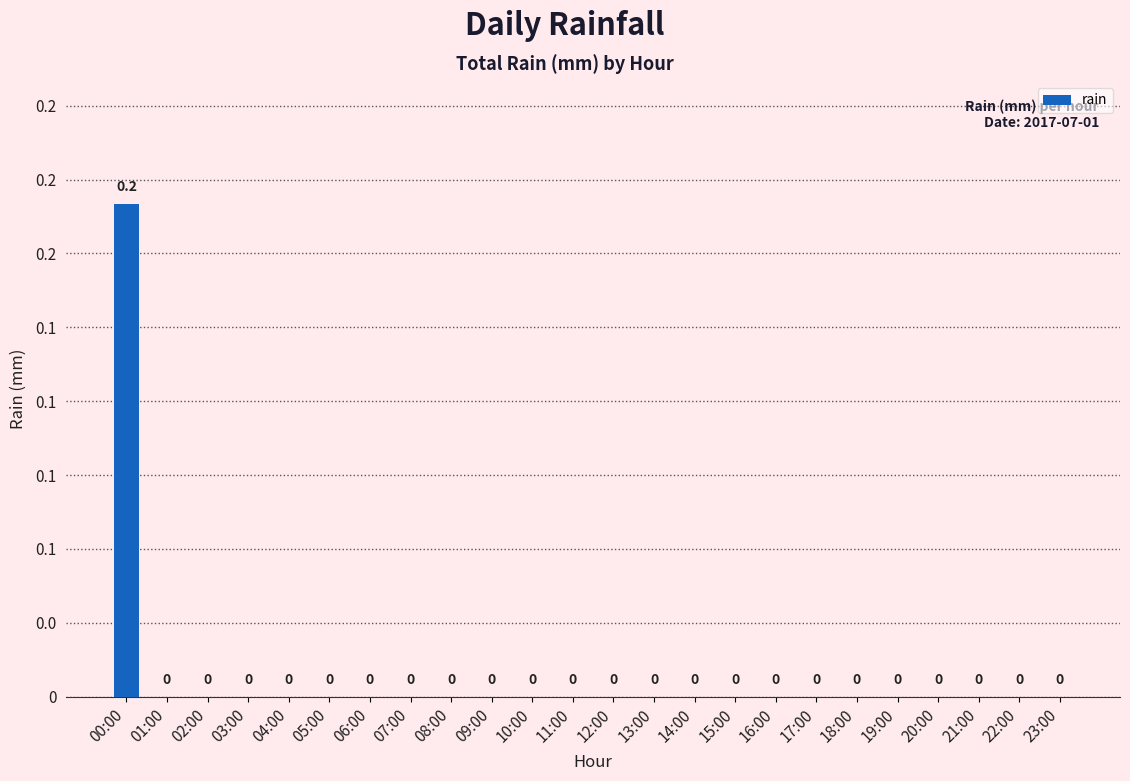

What is the difference between the maximum and second lowest values?

0.2